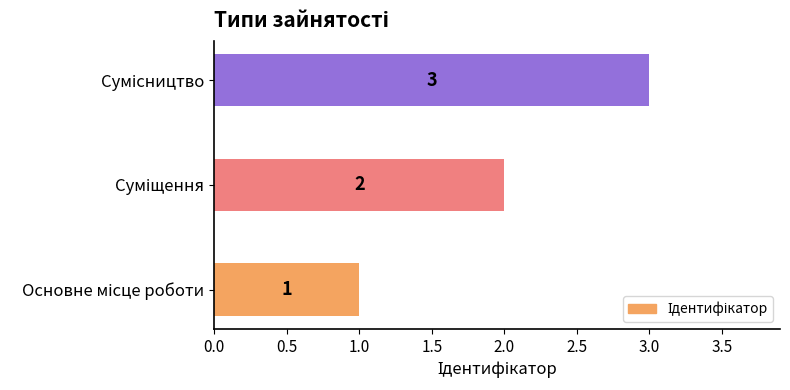

How many series are shown in this chart?

1